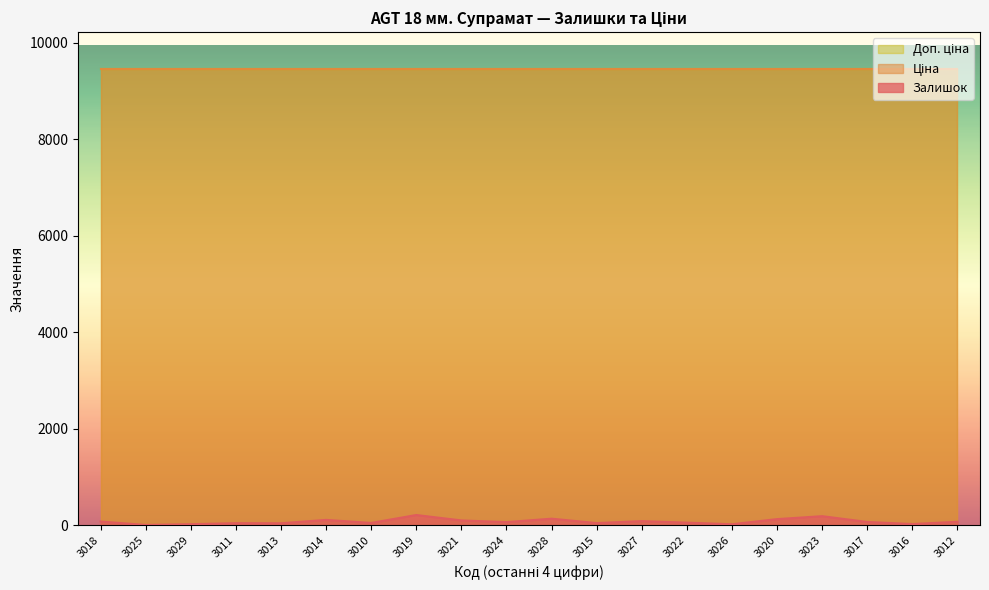

At which category does Залишок reach its first local valley?

3025